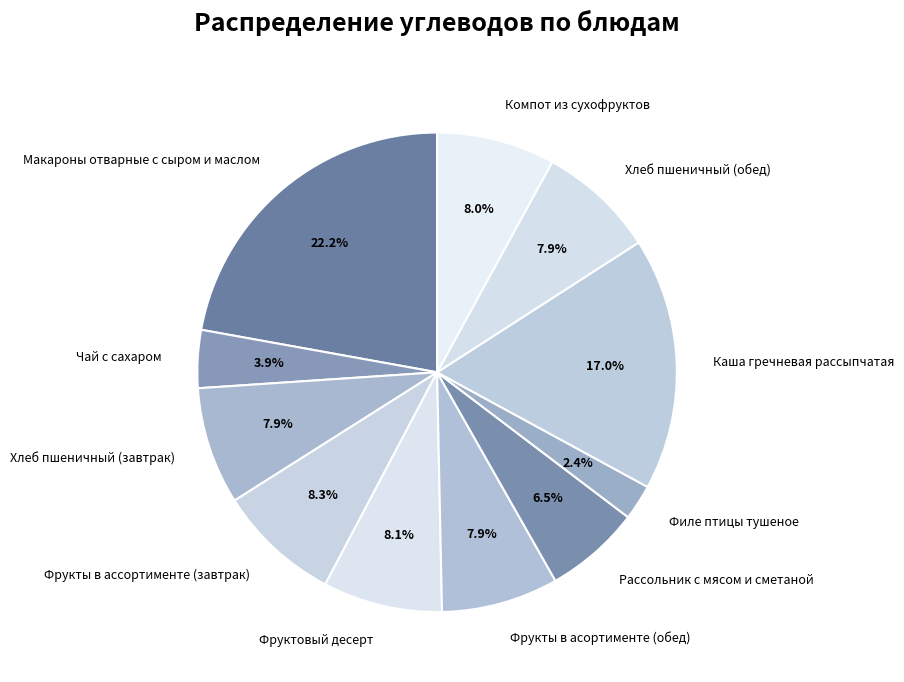

Do Компот из сухофруктов and Хлеб пшеничный (обед) together represent more than half of the pie?

No